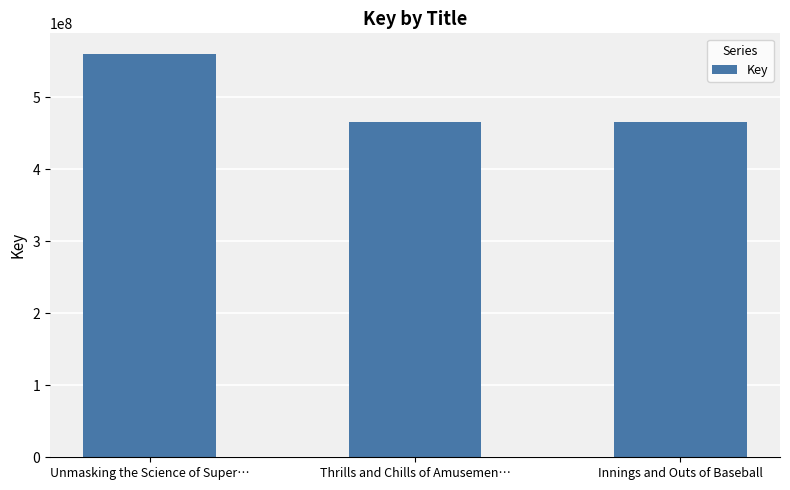

True or false: the data shows 465621028 at Innings and Outs of Baseball.

True